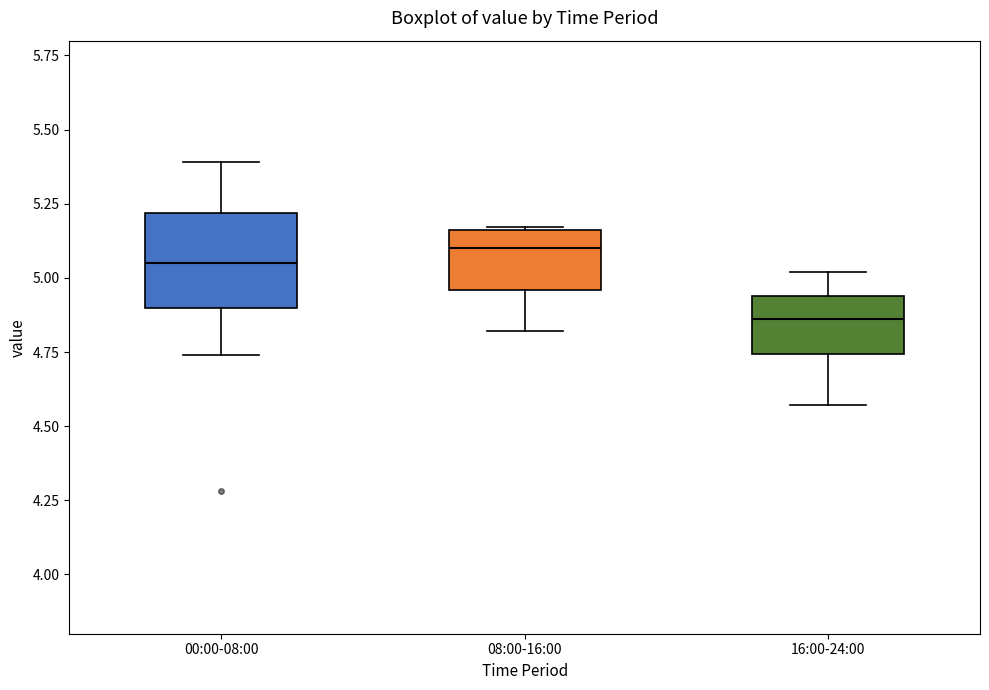

Reading left to right, read every box against the y-axis: the position of its median line, the range the box covers, and the ends of its whiskers. The values are not printed on the chart, so give them approximately, as read against the axis.

00:00-08:00: median 5.05, box 4.90 to 5.20, whiskers 4.75 to 5.40
08:00-16:00: median 5.10, box 4.95 to 5.15, whiskers 4.80 to 5.15
16:00-24:00: median 4.85, box 4.75 to 4.95, whiskers 4.55 to 5.00